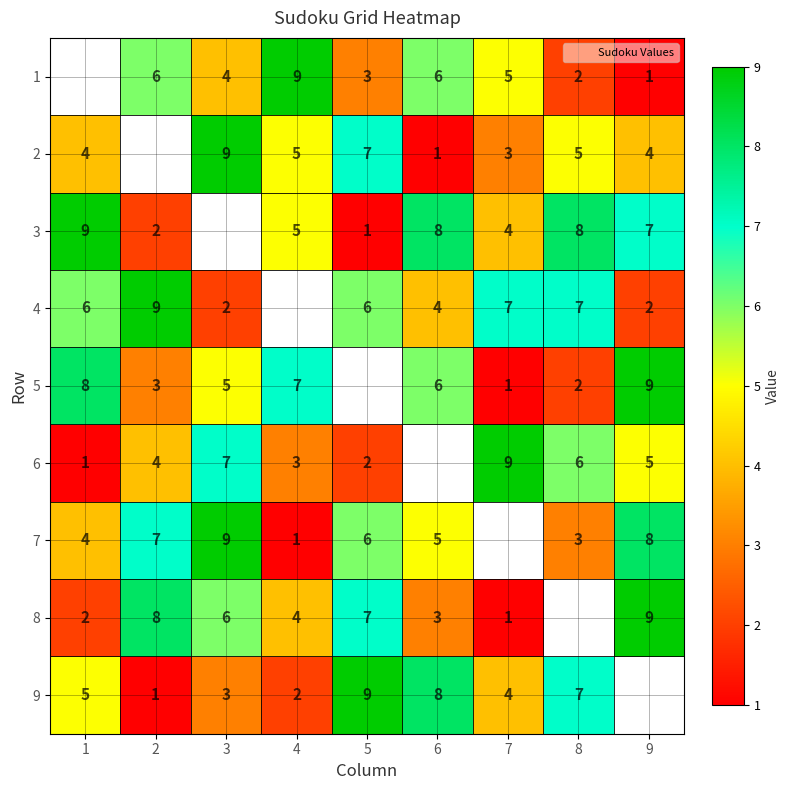

Is the value of 2 at 8 greater than the value of 4 at 8?

No